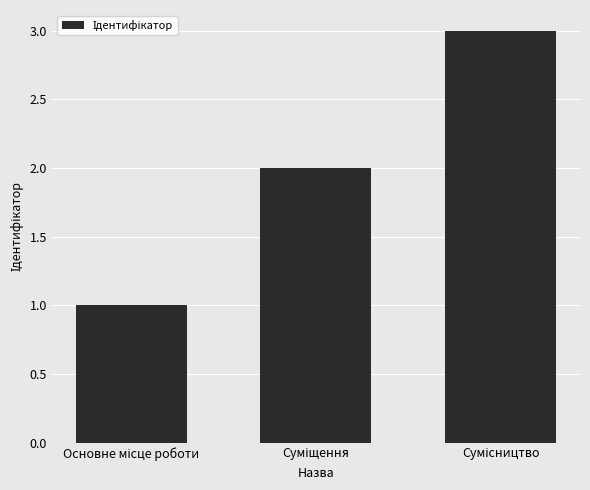

What is the sum of all values?

6